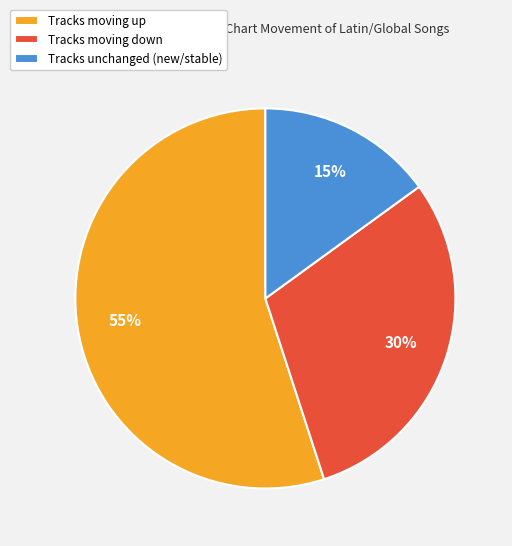

The Tracks unchanged (new/stable) slice represents 15% of the pie. True or false?

True